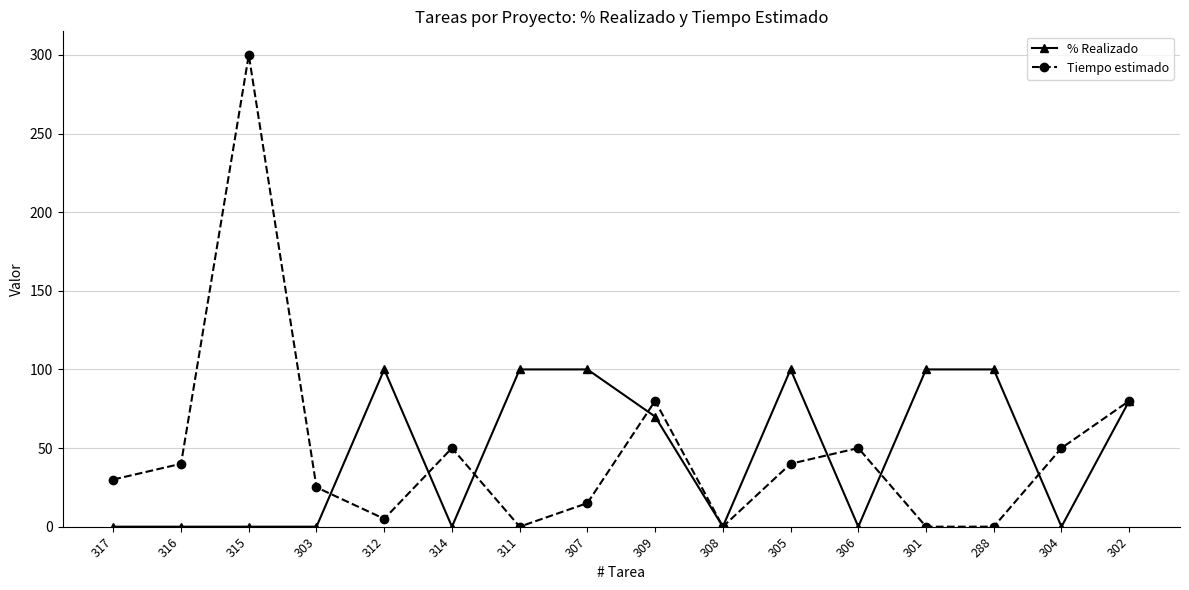

What is the difference between the highest and lowest values at 311?

100